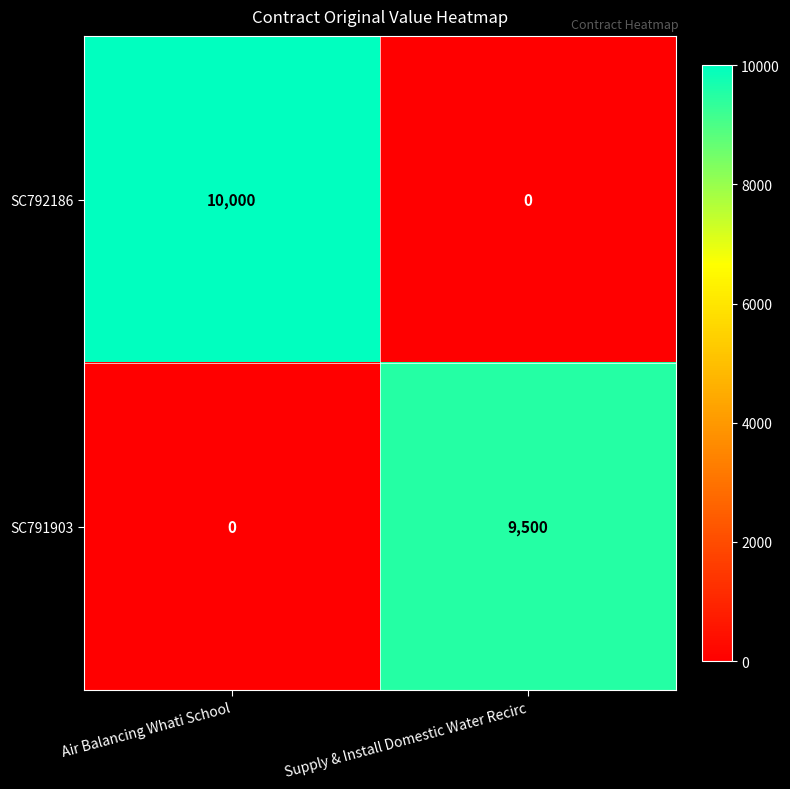

At which category is the sum across all series the highest?

Air Balancing Whati School